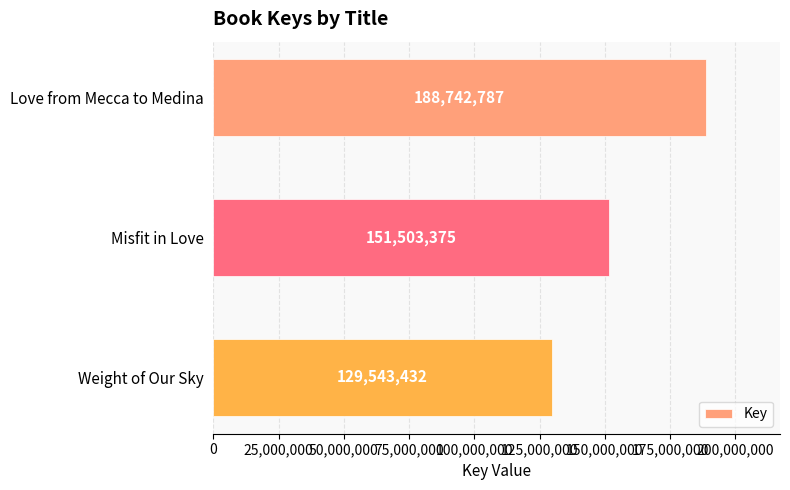

What is the average value?

156596531